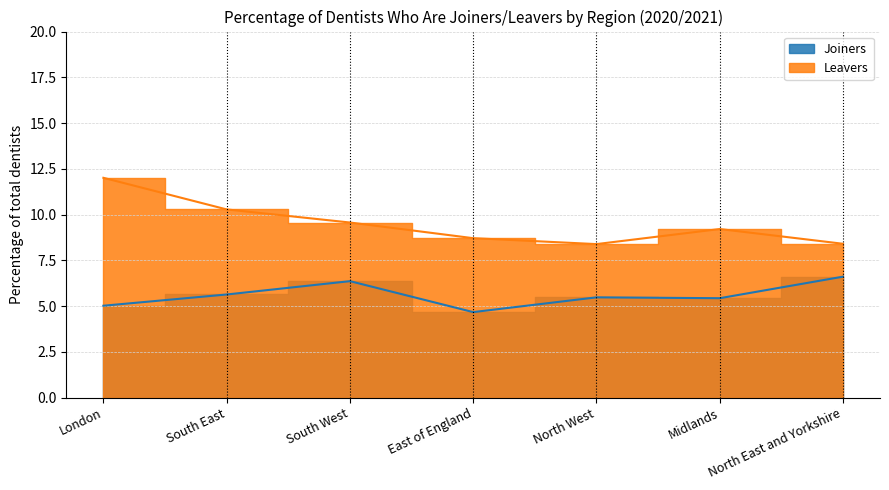

How many distinct data groups are displayed?

2